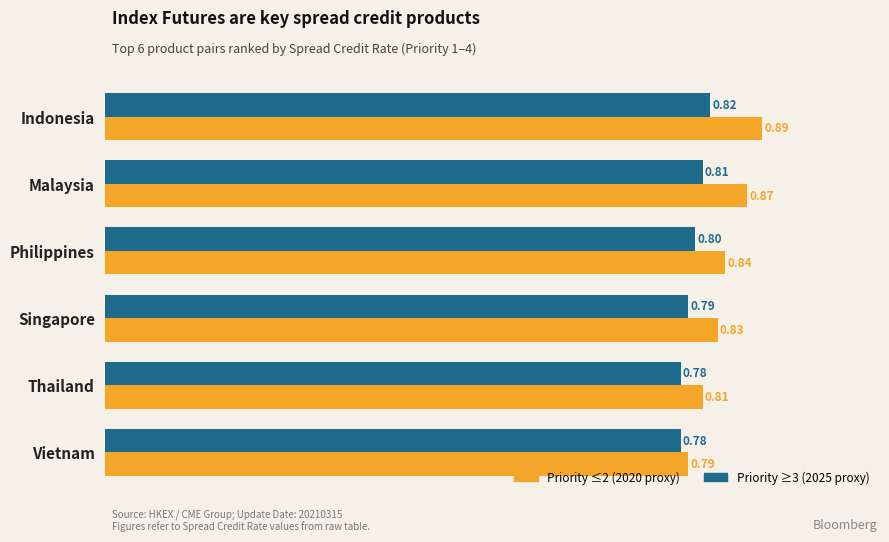

What is the total value across all series at Singapore?

1.6